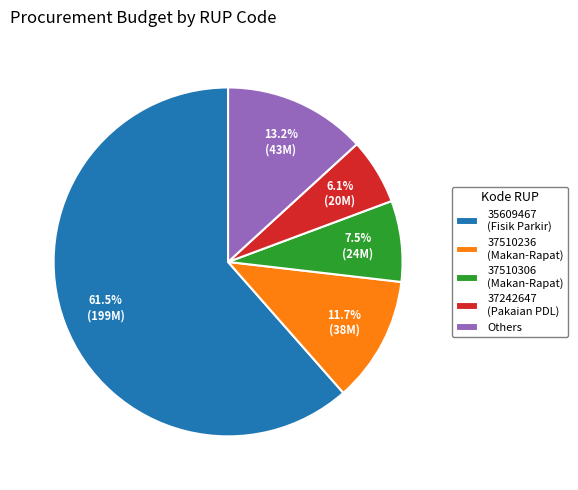

Is 35609467 (Fisik Parkir) the majority of the pie?

Yes